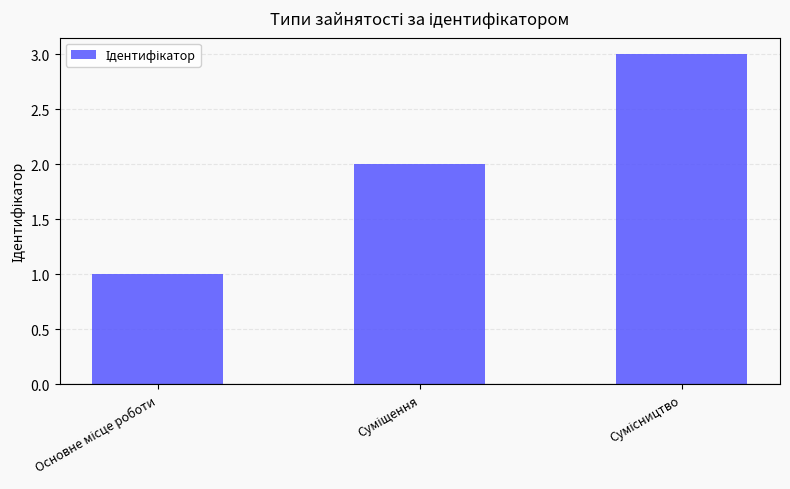

Reading right to left, extract all data points from this chart.

3	2	1